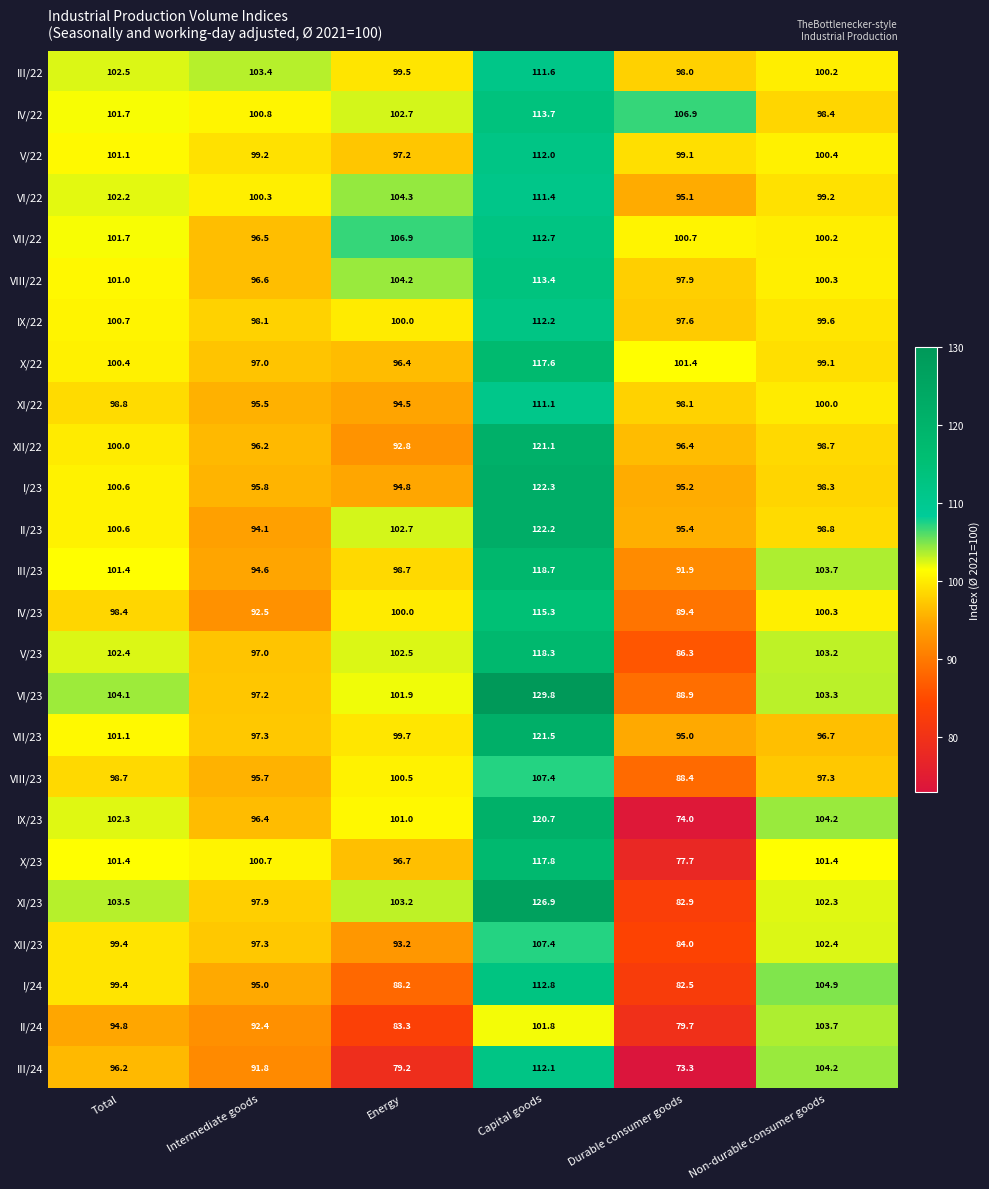

What is the difference between the maximum and minimum values in the IV/23 series?

25.9